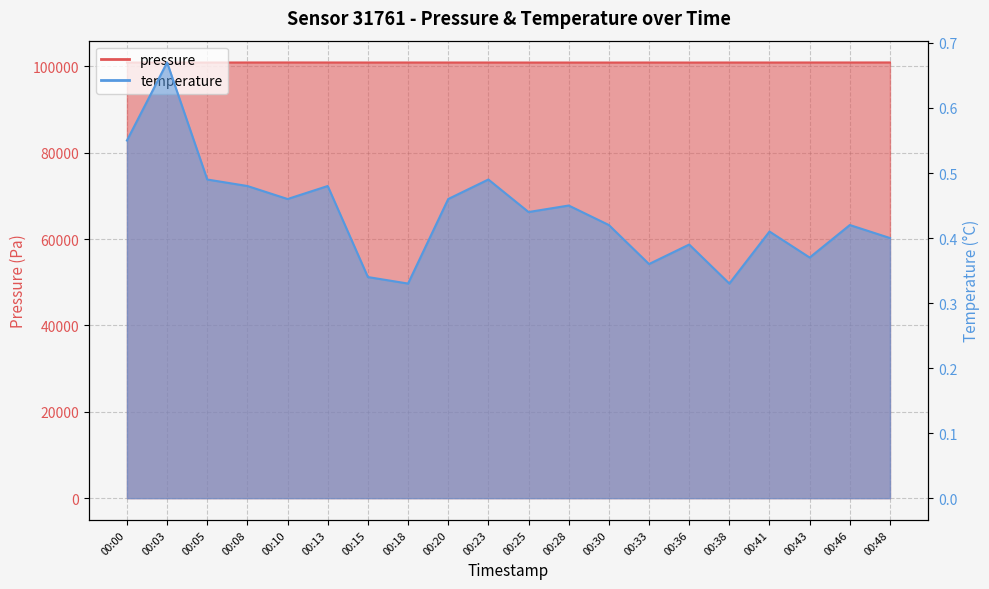

Reading left to right, transcribe all the data shown in this chart.

pressure: 100913.9	100918.6	100917.8	100929.5	100933.2	100928.7	100923.2	100926.8	100922.5	100922.3	100917.2	100918.1	100916.4	100922.2	100915.8	100924.2	100921.9	100928.4	100929.0	100936.3
temperature: 0.6	0.7	0.5	0.5	0.5	0.5	0.3	0.3	0.5	0.5	0.4	0.5	0.4	0.4	0.4	0.3	0.4	0.4	0.4	0.4